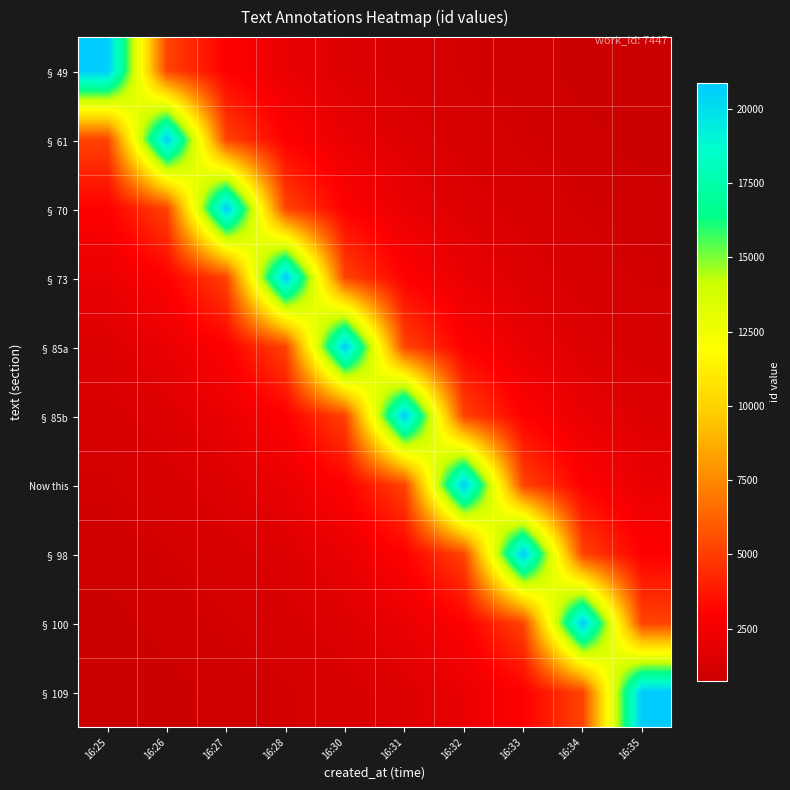

Reading left to right, transcribe all the data shown in this chart.

§ 49: 16:25=20846.0	16:26=5211.5	16:27=2978.0	16:28=2084.6	16:30=1603.5	16:31=1302.9	16:32=1097.2	16:33=947.5	16:34=833.8	16:35=744.5
§ 61: 16:25=5211.8	16:26=20847.0	16:27=5211.8	16:28=2978.1	16:30=2084.7	16:31=1603.6	16:32=1302.9	16:33=1097.2	16:34=947.6	16:35=833.9
§ 70: 16:25=2978.3	16:26=5212.0	16:27=20848.0	16:28=5212.0	16:30=2978.3	16:31=2084.8	16:32=1603.7	16:33=1303.0	16:34=1097.3	16:35=947.6
§ 73: 16:25=2084.9	16:26=2978.4	16:27=5212.2	16:28=20849.0	16:30=5212.2	16:31=2978.4	16:32=2084.9	16:33=1603.8	16:34=1303.1	16:35=1097.3
§ 85a: 16:25=1603.8	16:26=2085.0	16:27=2978.6	16:28=5212.5	16:30=20850.0	16:31=5212.5	16:32=2978.6	16:33=2085.0	16:34=1603.8	16:35=1303.1
§ 85b: 16:25=1303.2	16:26=1603.9	16:27=2085.1	16:28=2978.7	16:30=5212.8	16:31=20851.0	16:32=5212.8	16:33=2978.7	16:34=2085.1	16:35=1603.9
Now this: 16:25=1097.5	16:26=1303.2	16:27=1604.0	16:28=2085.2	16:30=2978.9	16:31=5213.0	16:32=20852.0	16:33=5213.0	16:34=2978.9	16:35=2085.2
§ 98: 16:25=947.9	16:26=1097.5	16:27=1303.3	16:28=1604.1	16:30=2085.3	16:31=2979.0	16:32=5213.2	16:33=20853.0	16:34=5213.2	16:35=2979.0
§ 100: 16:25=834.2	16:26=947.9	16:27=1097.6	16:28=1303.4	16:30=1604.2	16:31=2085.4	16:32=2979.1	16:33=5213.5	16:34=20854.0	16:35=5213.5
§ 109: 16:25=744.8	16:26=834.2	16:27=948.0	16:28=1097.6	16:30=1303.4	16:31=1604.2	16:32=2085.5	16:33=2979.3	16:34=5213.8	16:35=20855.0